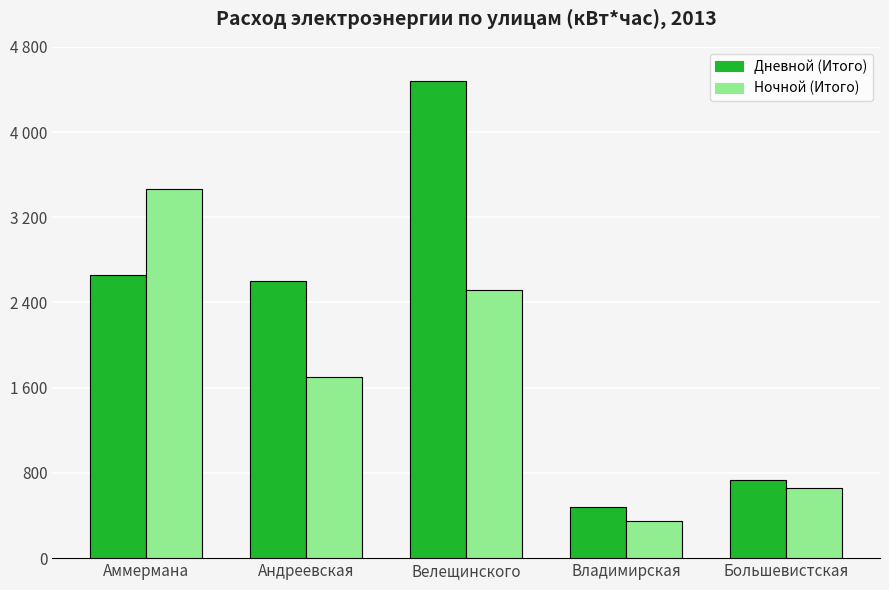

Is the value of Ночной (Итого) at Владимирская greater than the value of Дневной (Итого) at Велещинского?

No